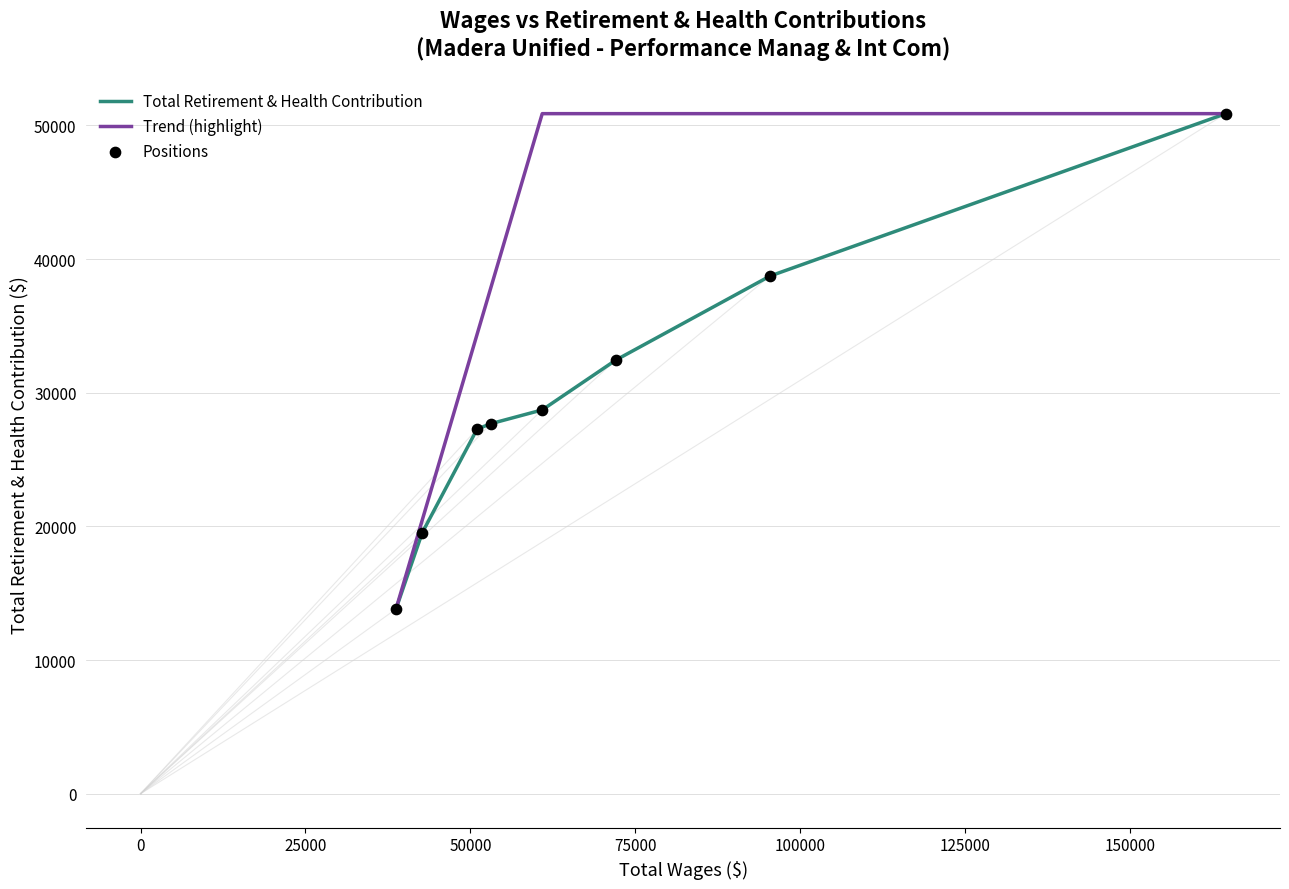

Between Research Eval & Assess Analyst and Admin Assist-Dept/Program, which is larger?

Admin Assist-Dept/Program